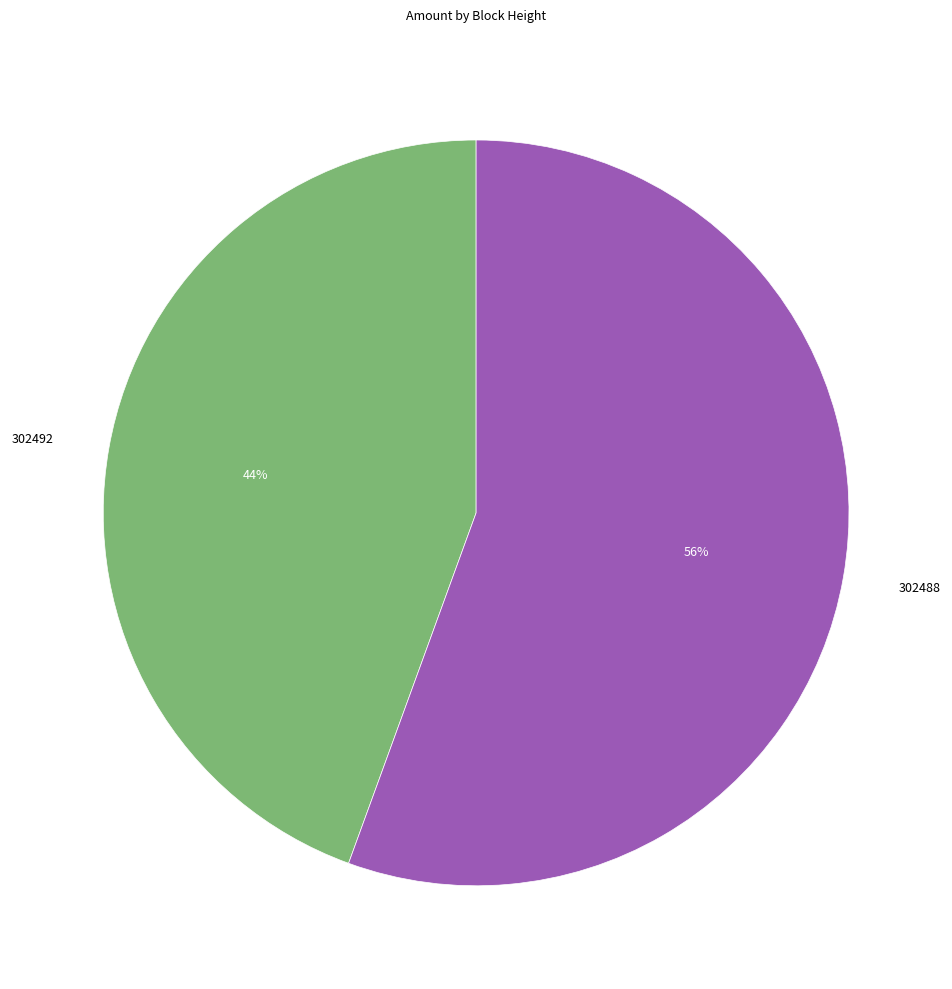

How many slices are in this pie chart?

2